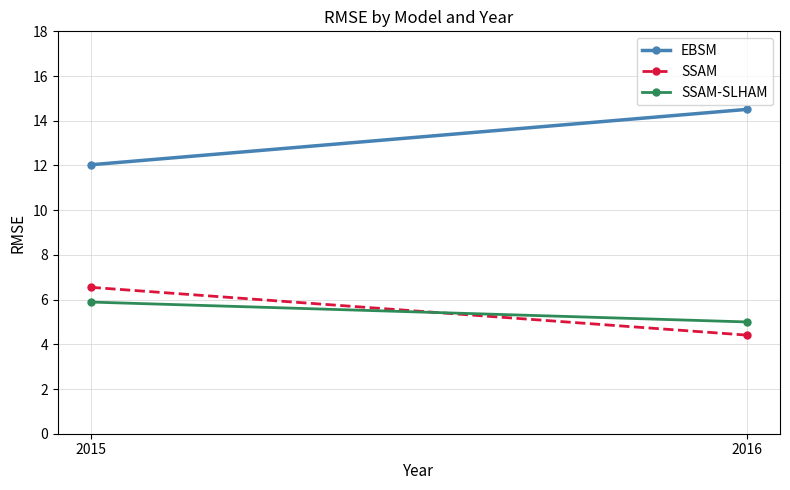

At which label is SSAM closest to 5?

2016